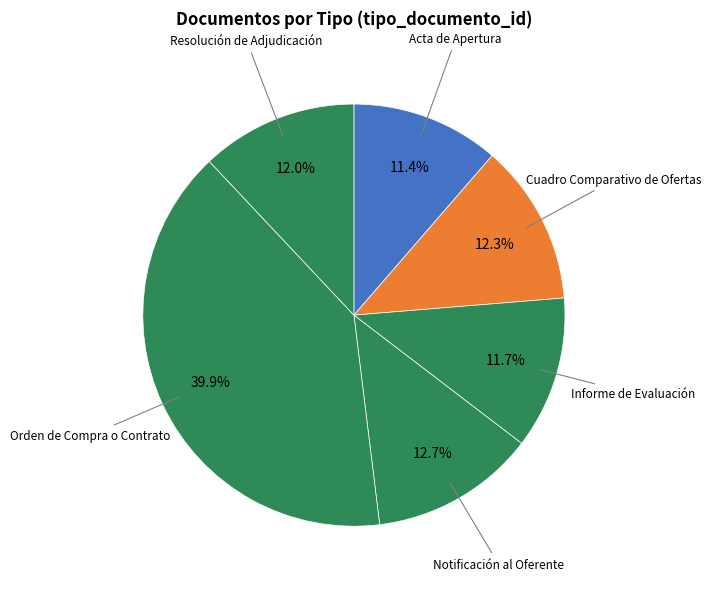

Which has a higher value, Acta de Apertura or Cuadro Comparativo de Ofertas?

Cuadro Comparativo de Ofertas